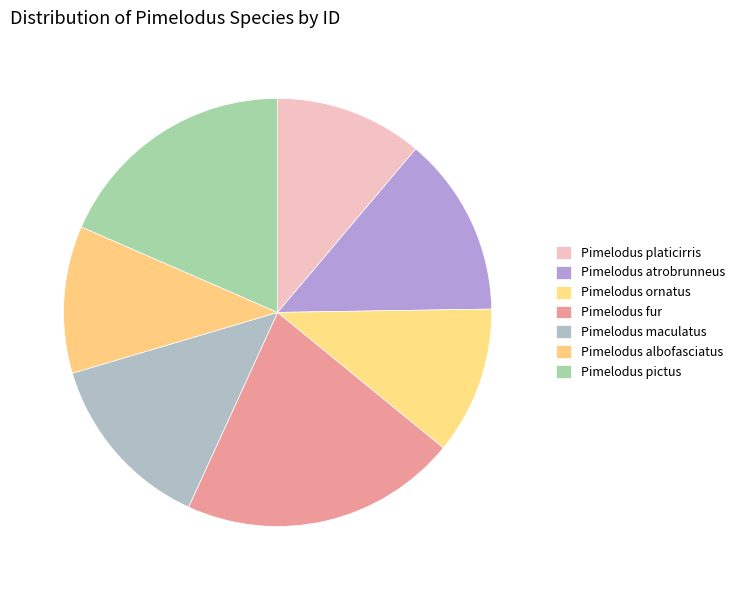

Which category has the biggest portion of the pie?

Pimelodus fur